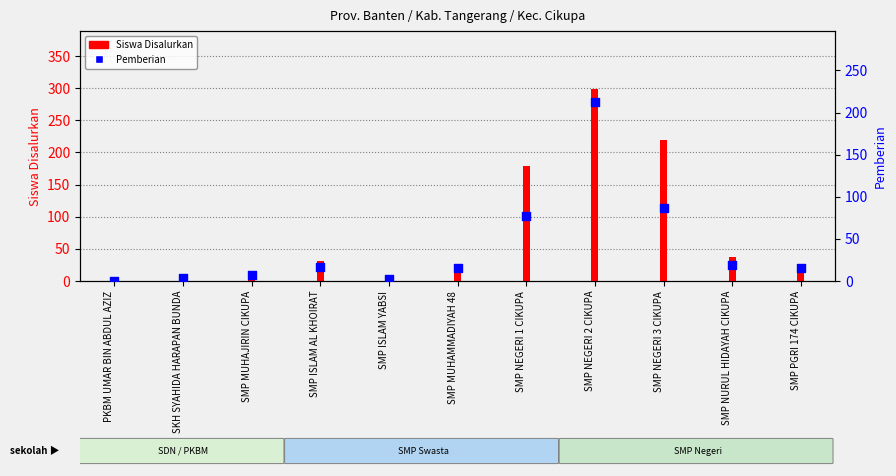

Is the value of Pemberian at SKH SYAHIDA HARAPAN BUNDA greater than the value of Siswa Disalurkan at SMP MUHAMMADIYAH 48?

No